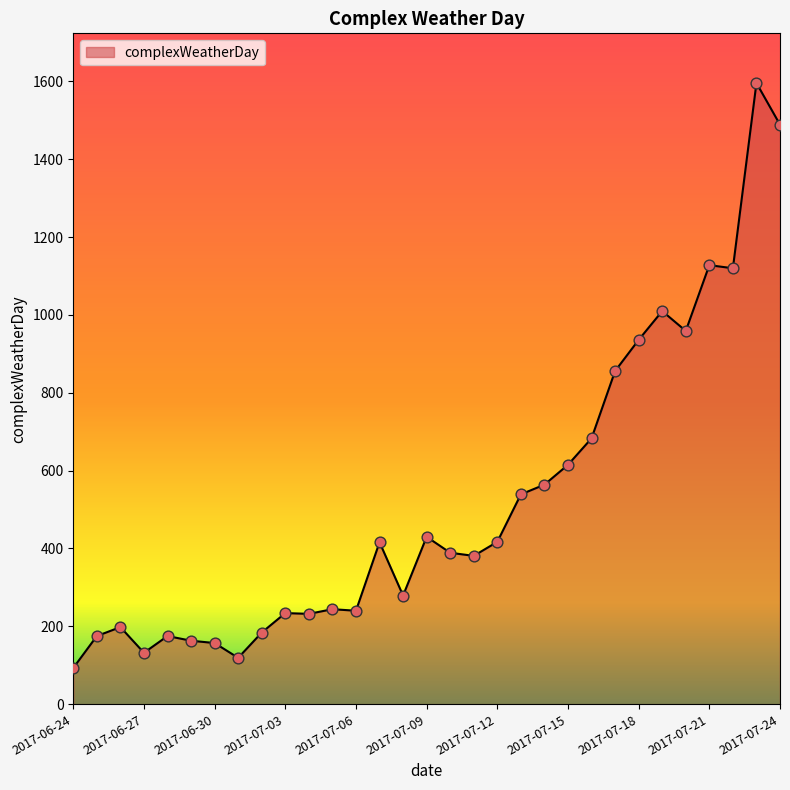

What is the greatest value displayed?

1596